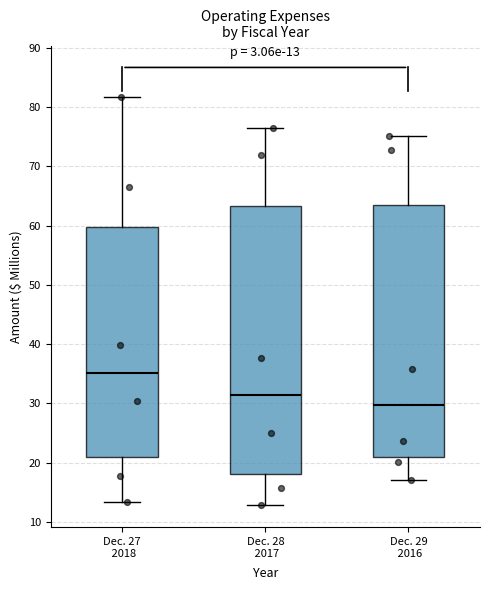

Which box has the lowest median line?

Dec. 29 2016